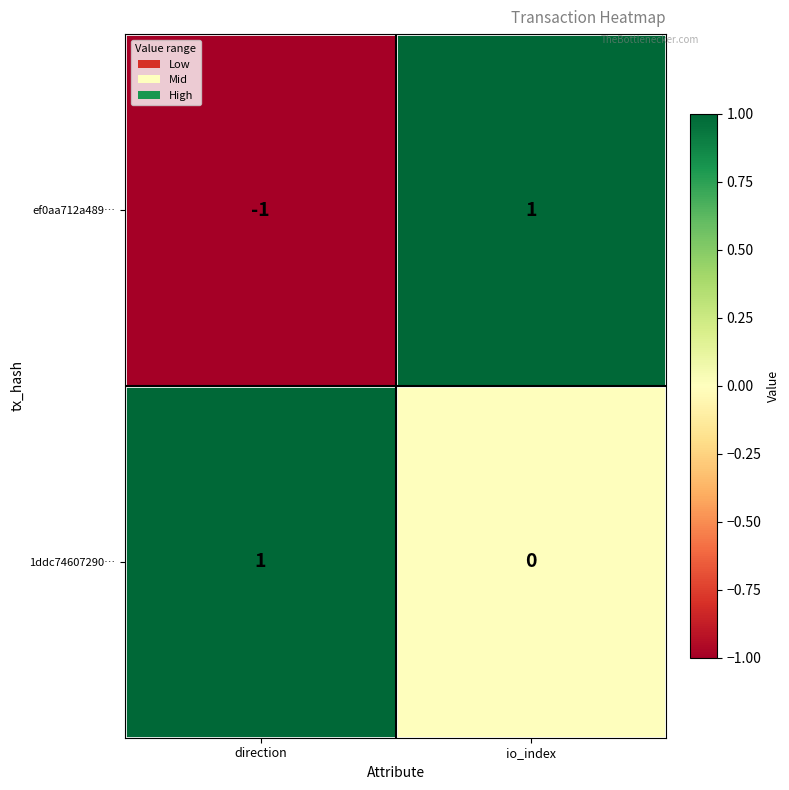

The 1ddc74607290… series shows 0 at direction. True or false?

False